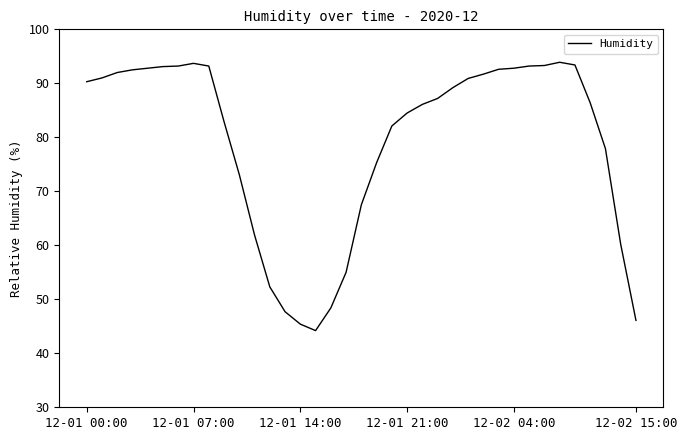

What is the minimum value shown in the chart?

44.2